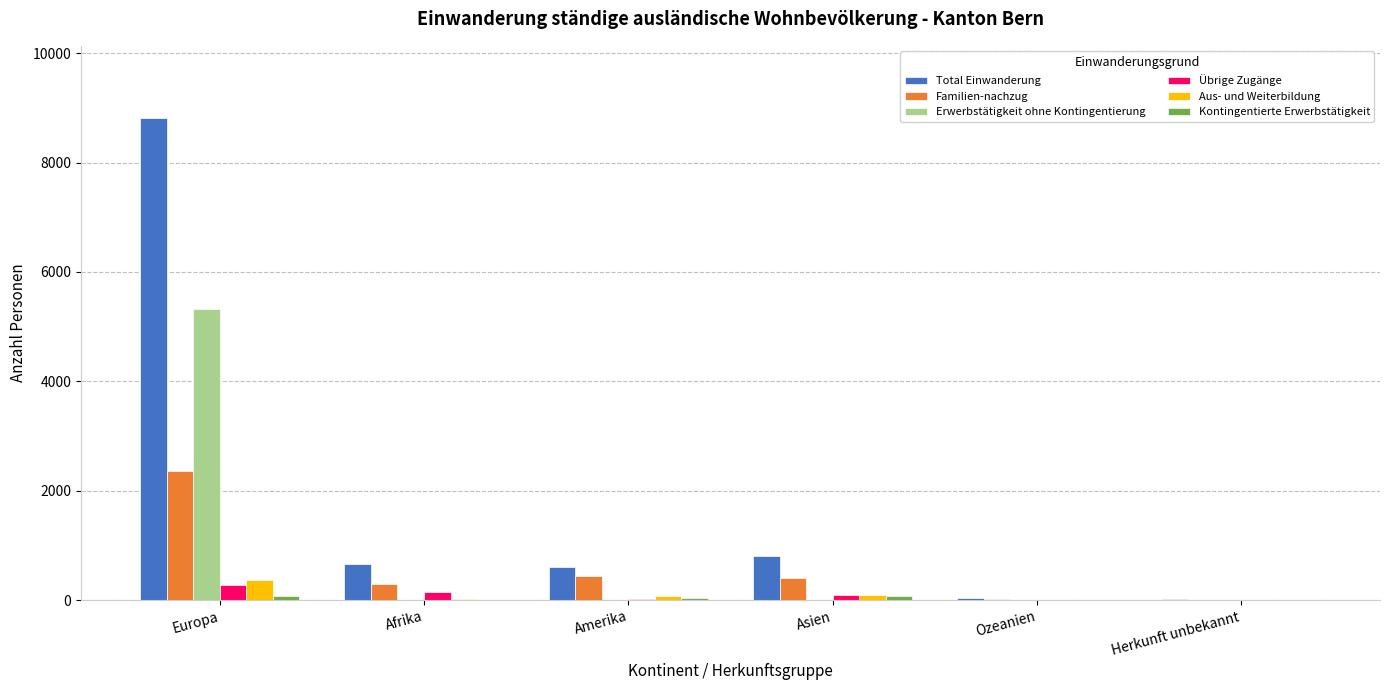

What is the maximum value for Aus- und Weiterbildung?

365